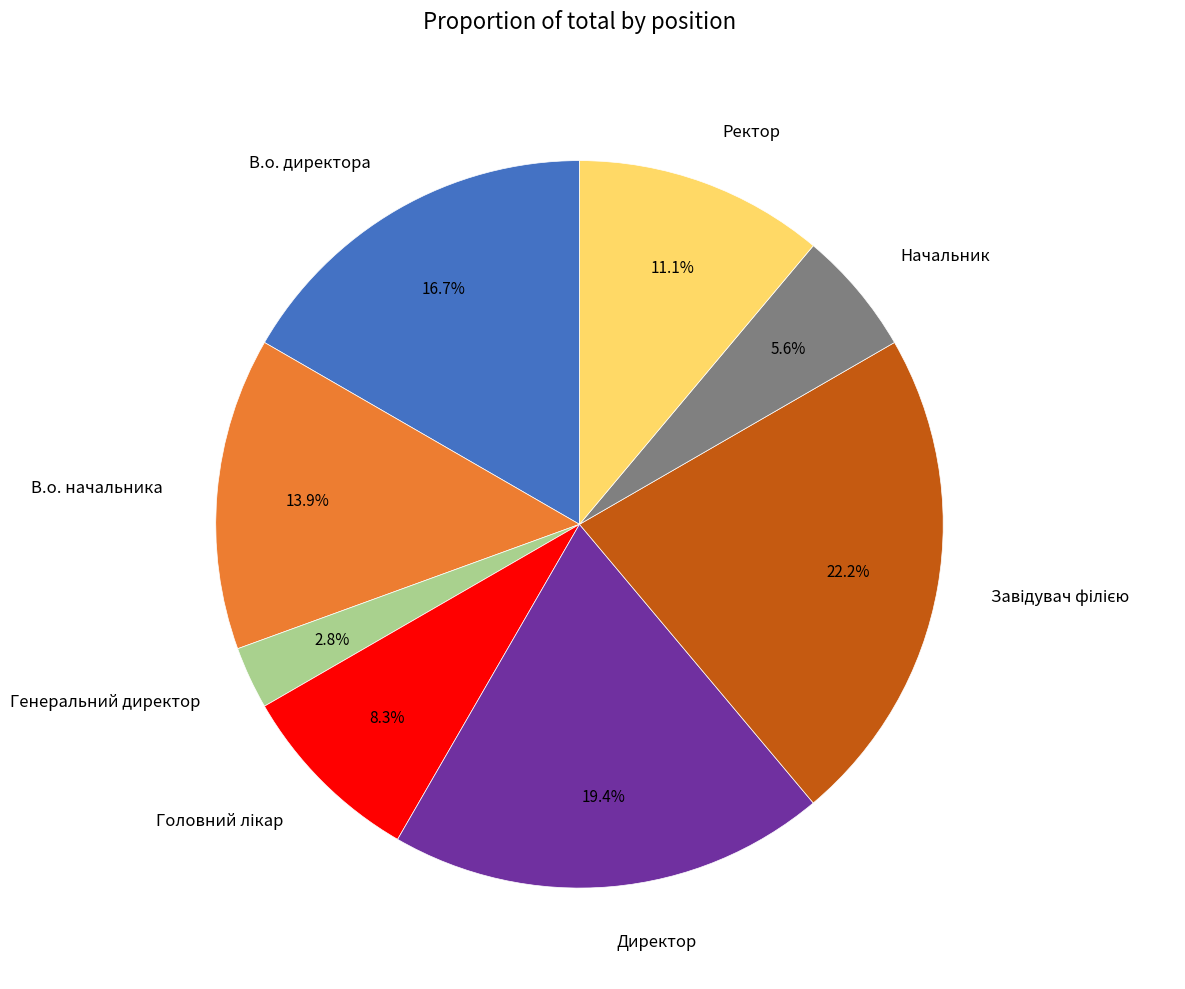

Is there any slice that represents more than half of the pie?

No